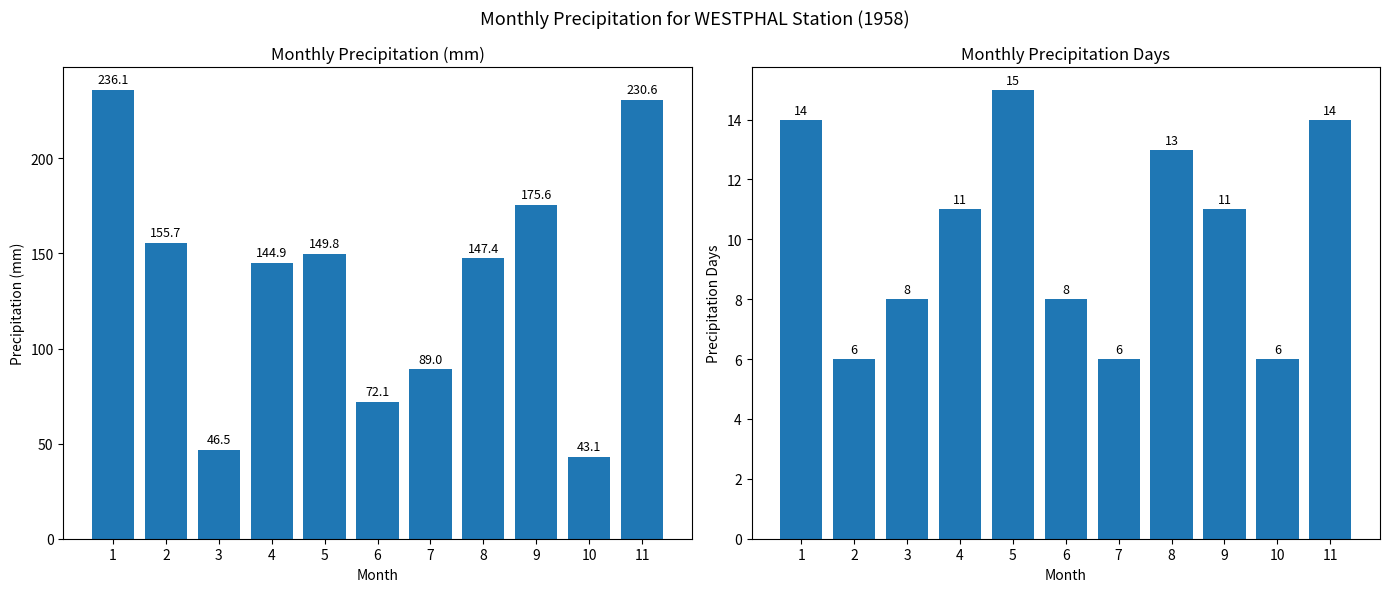

List the series in order of their overall mean, lowest first.

Pd, P